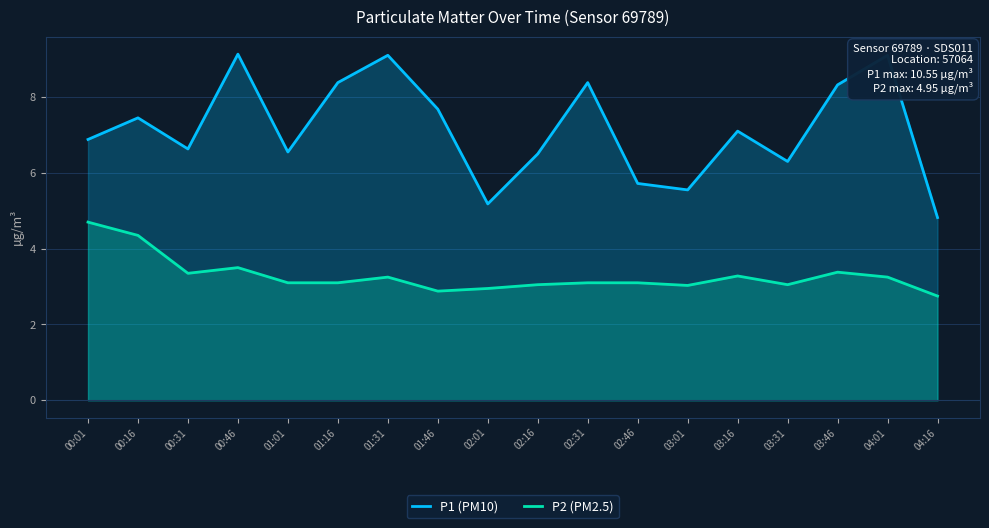

List the labels in order of P1 (PM10) value, largest first.

00:46, 01:31, 04:01, 01:16, 02:31, 03:46, 01:46, 00:16, 03:16, 00:01, 00:31, 01:01, 02:16, 03:31, 02:46, 03:01, 02:01, 04:16